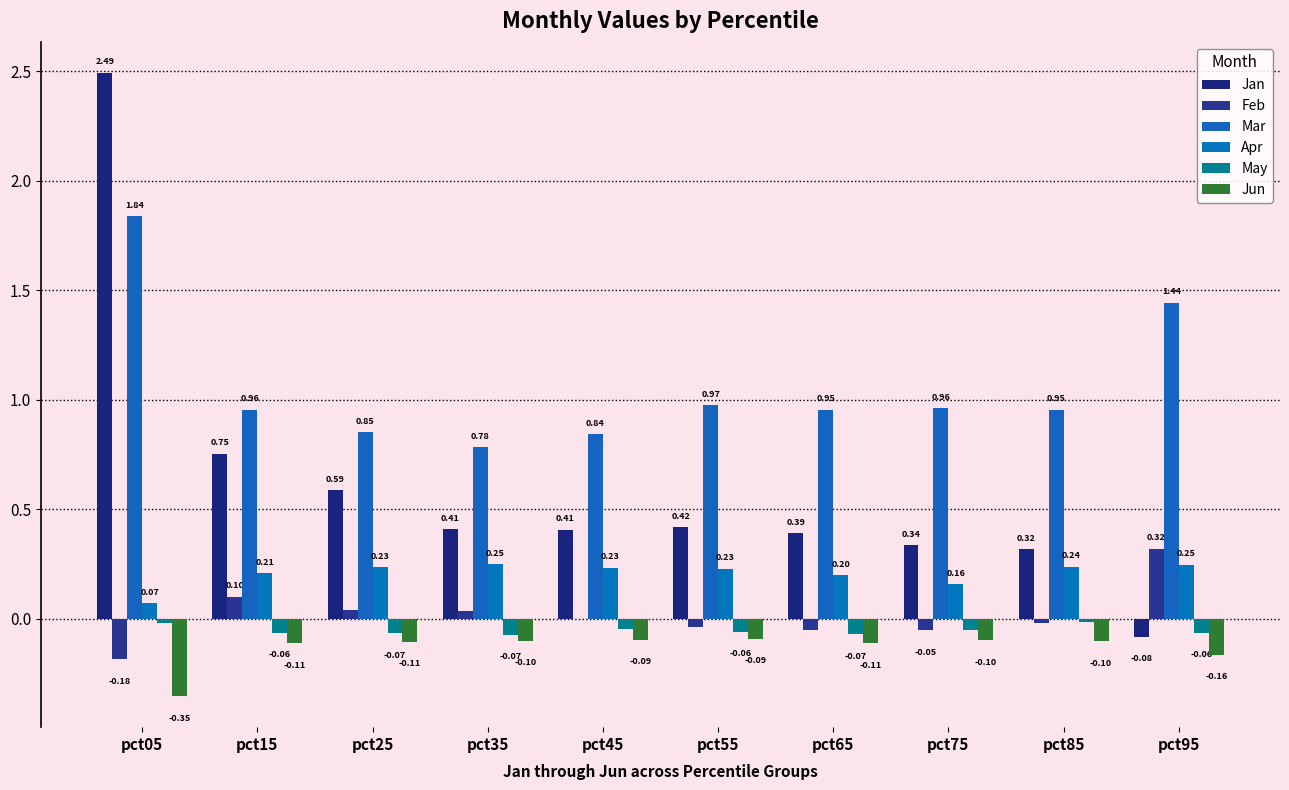

The value of May at pct65 is -0.1. True or false?

True